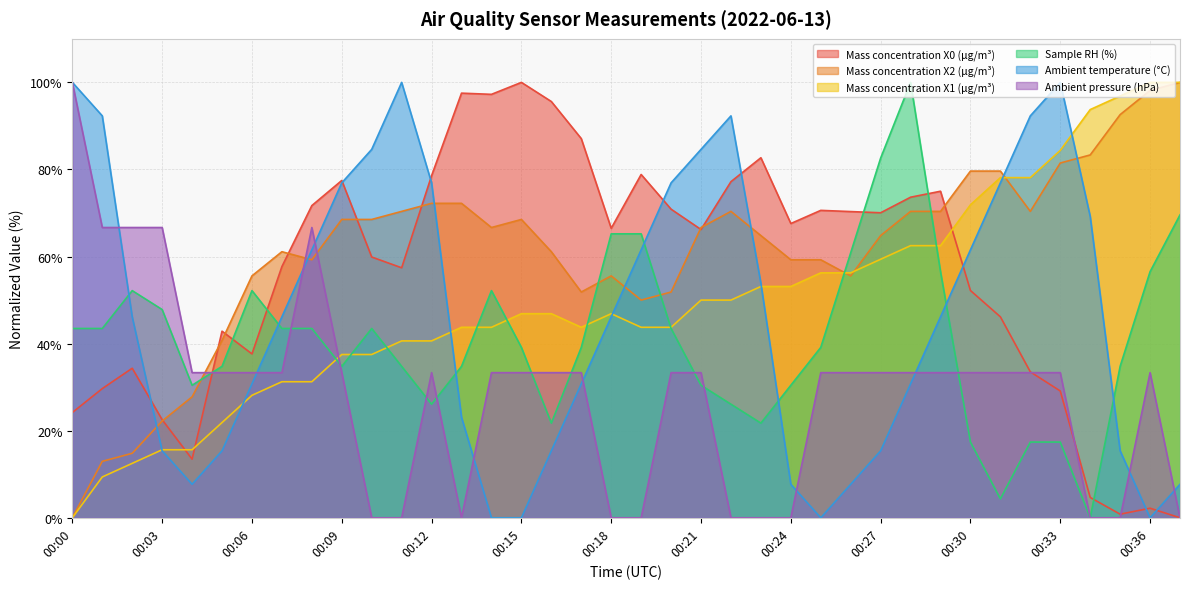

The value of Mass concentration X2 (μg/m³) at 00:33 is 116.5. True or false?

False